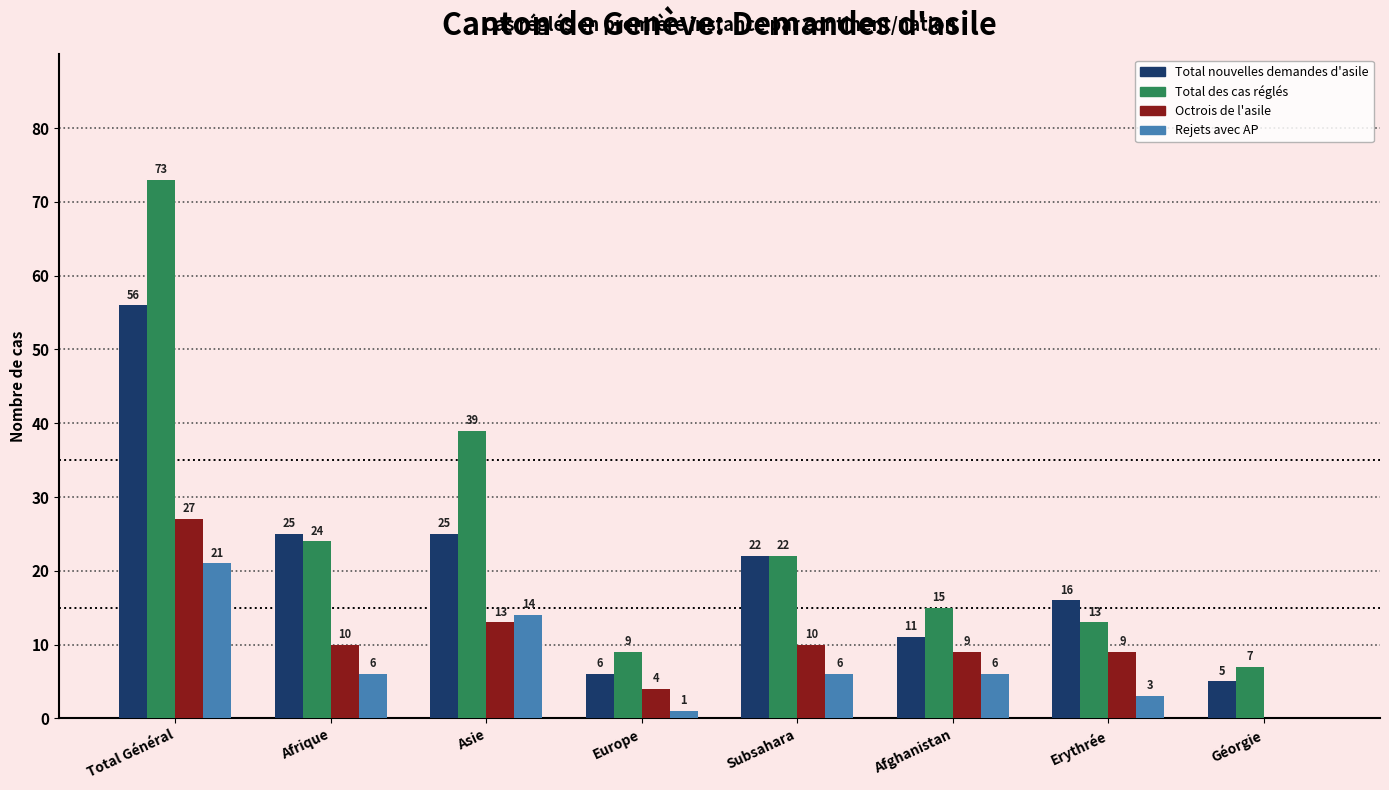

The Octrois de l'asile series shows 43 at Total Général. True or false?

False